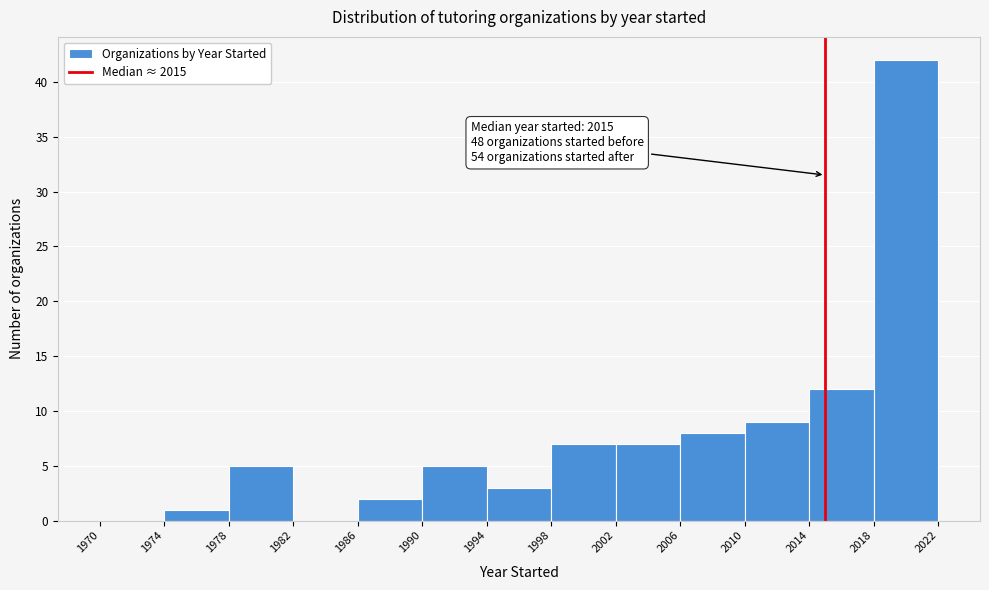

Which range on the x-axis has the tallest bar?

2018 to 2022